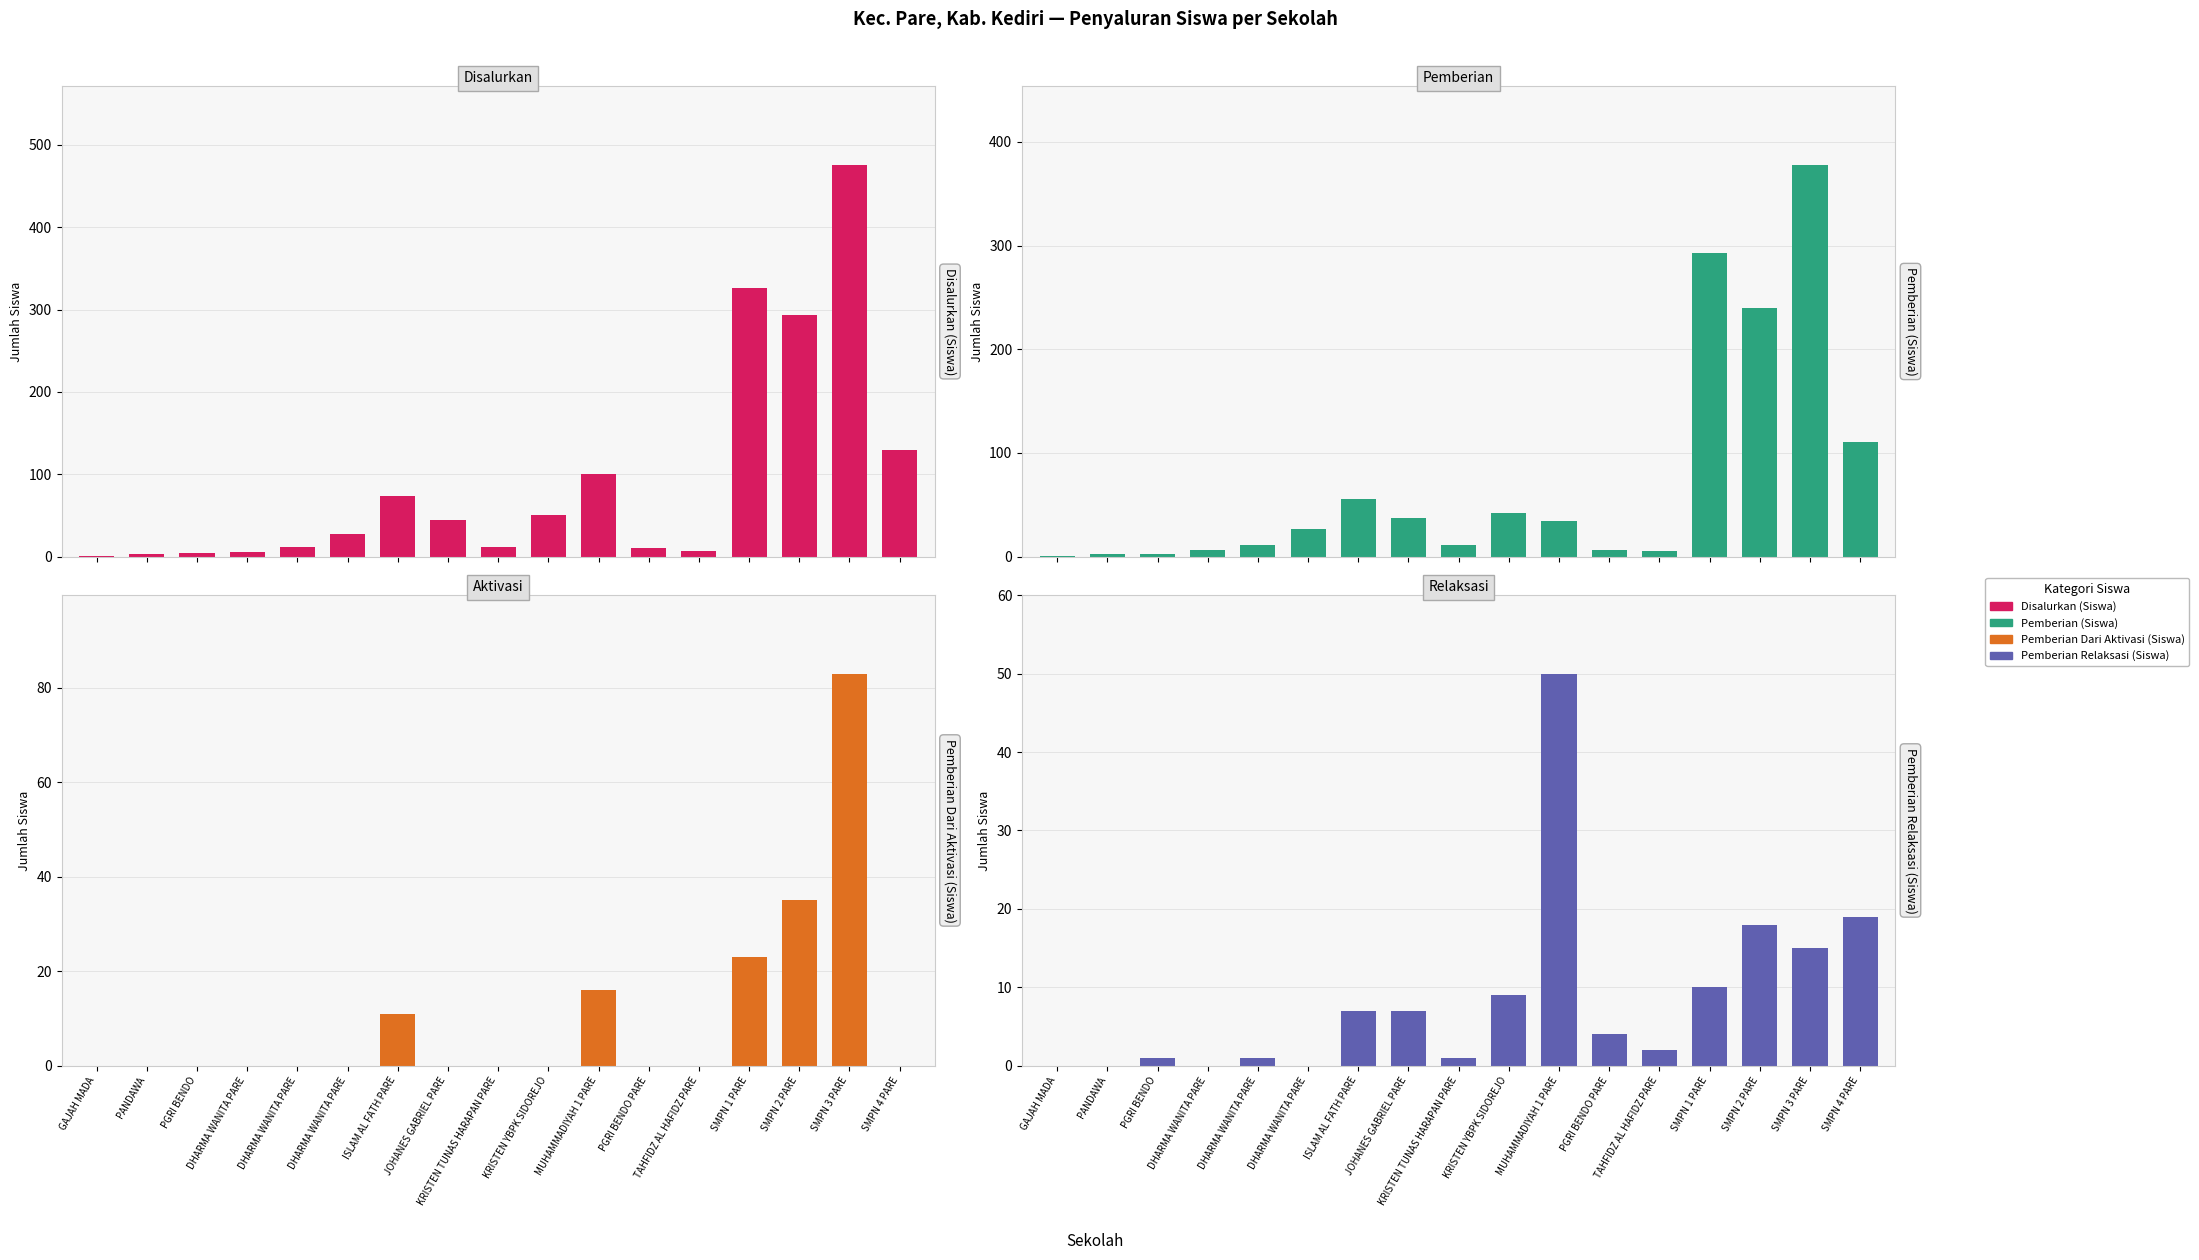

What is the value of the Pemberian Dari Aktivasi (Siswa) bar at the 14th from the left?

23